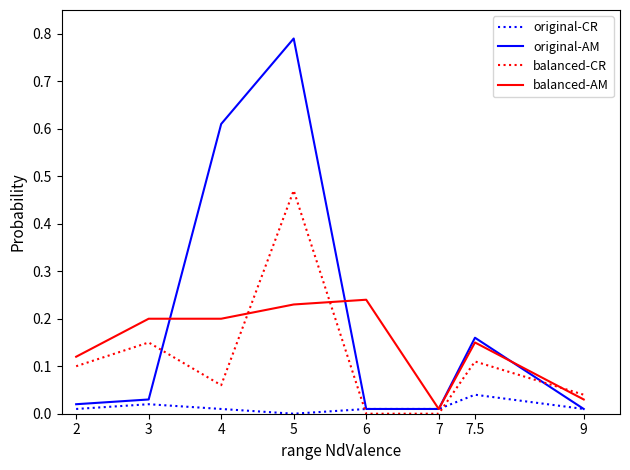

True or false: original-CR has more than 0 interior local peaks.

True